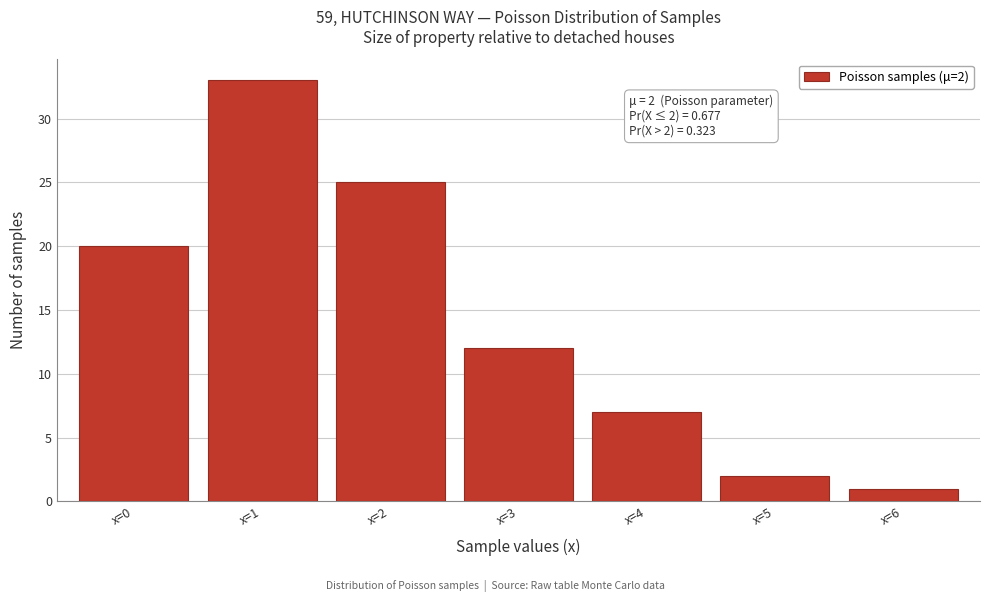

Reading left to right, extract all data points from this chart.

20	33	25	12	7	2	1